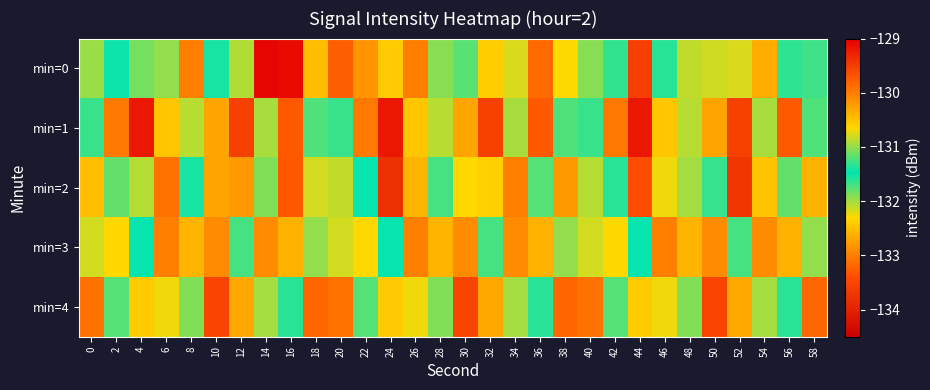

Which series changed the most between 4 and 26?

min=1